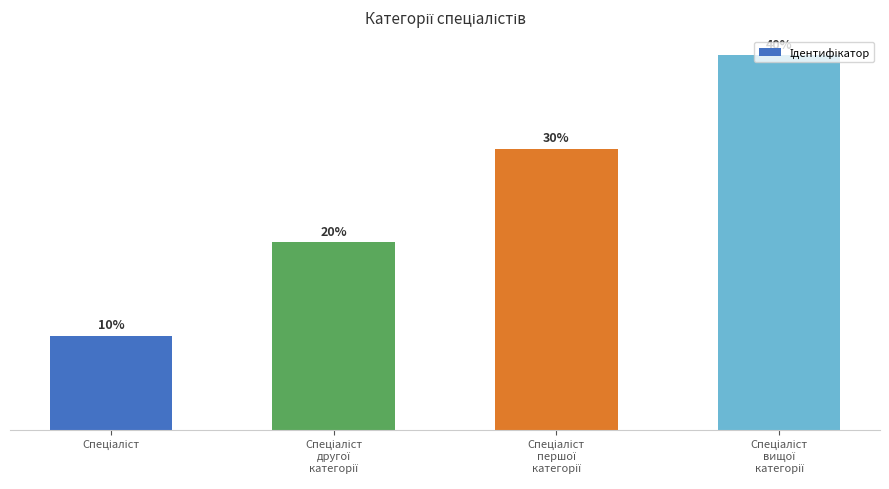

Does the chart contain stacked bars?

No